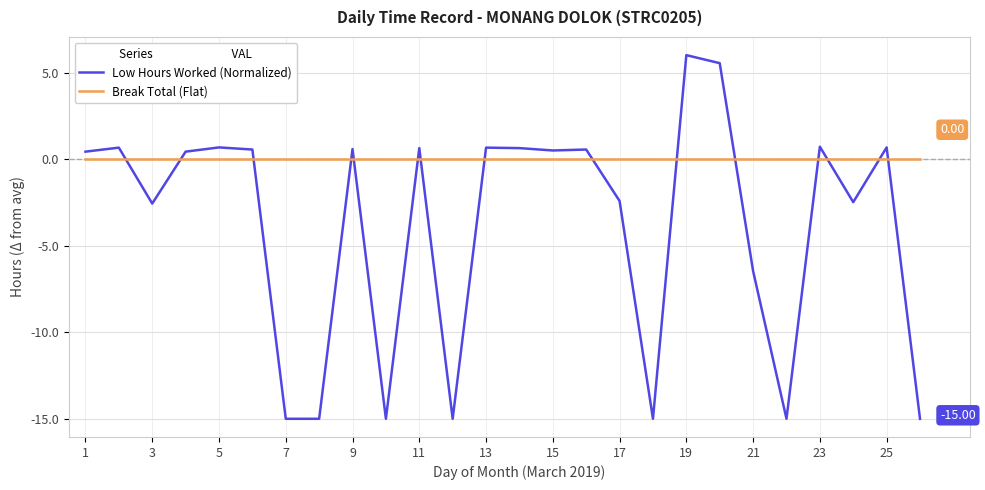

Rank the series by their average value, from highest to lowest.

Break Total (Flat), Low Hours Worked (Normalized)